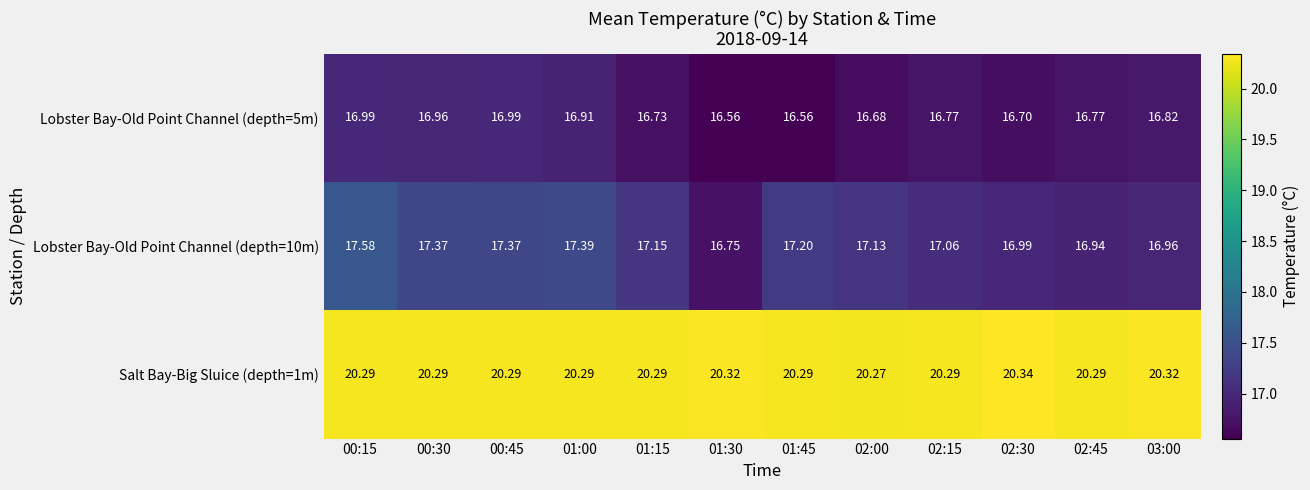

Is the value of Lobster Bay-Old Point Channel (depth=10m) at 02:45 greater than the value of Lobster Bay-Old Point Channel (depth=5m) at 02:00?

Yes